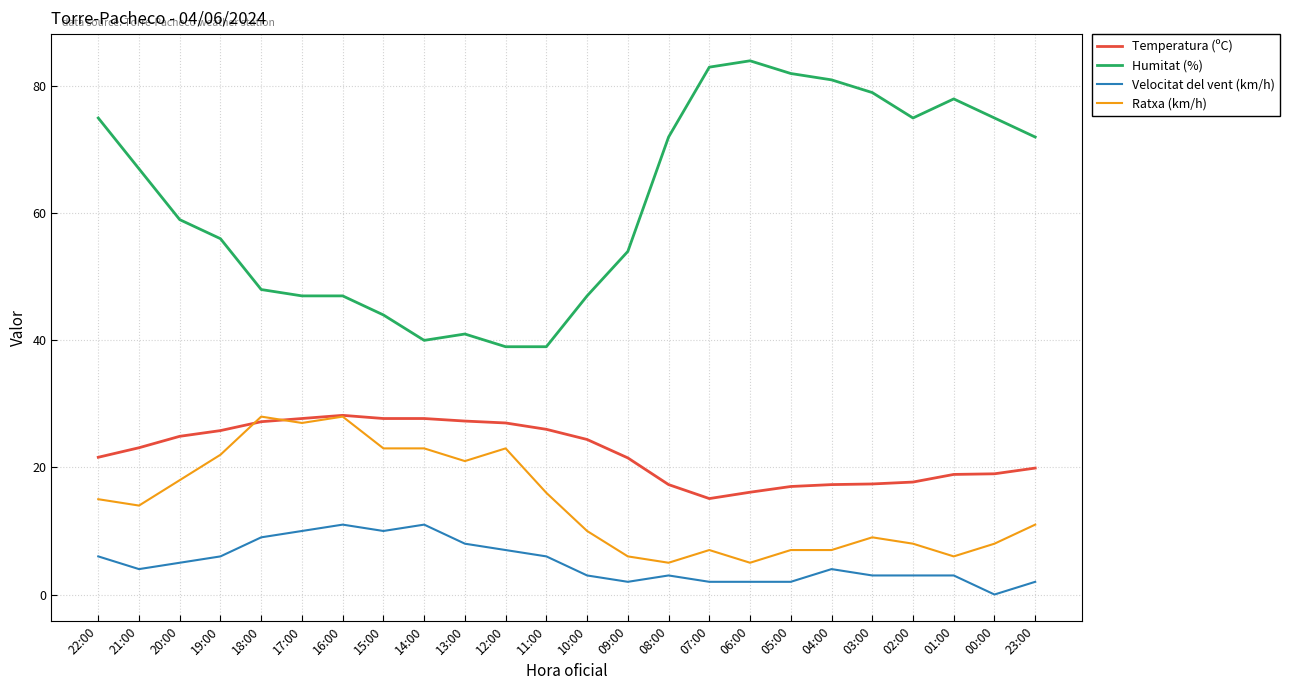

What is the total value across all series at 07:00?

107.1